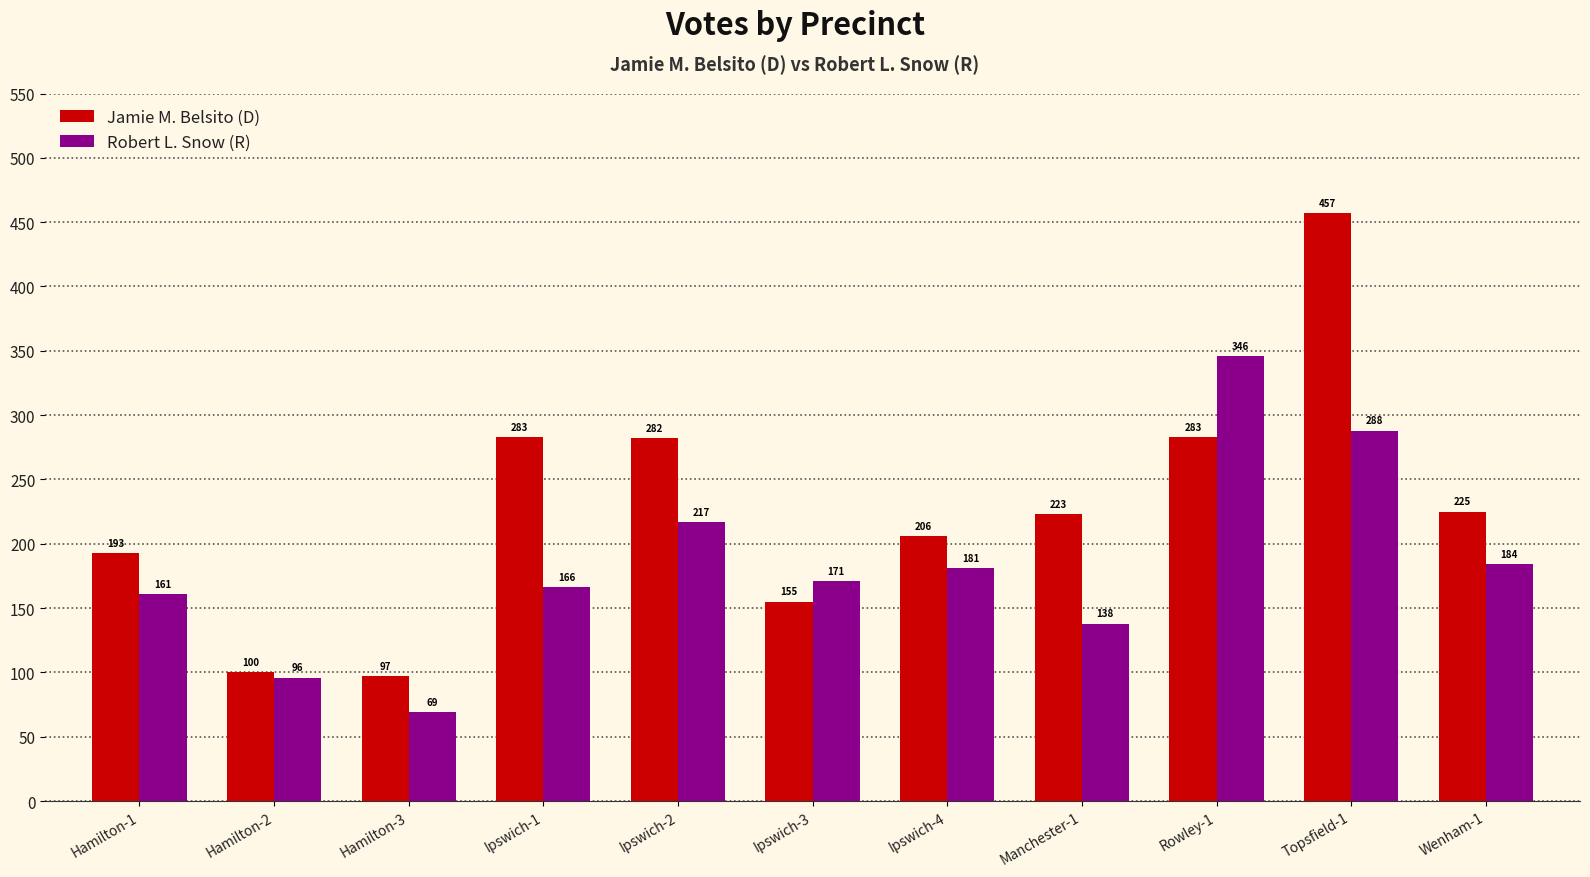

How many values in the Robert L. Snow (R) series are below 171?

5